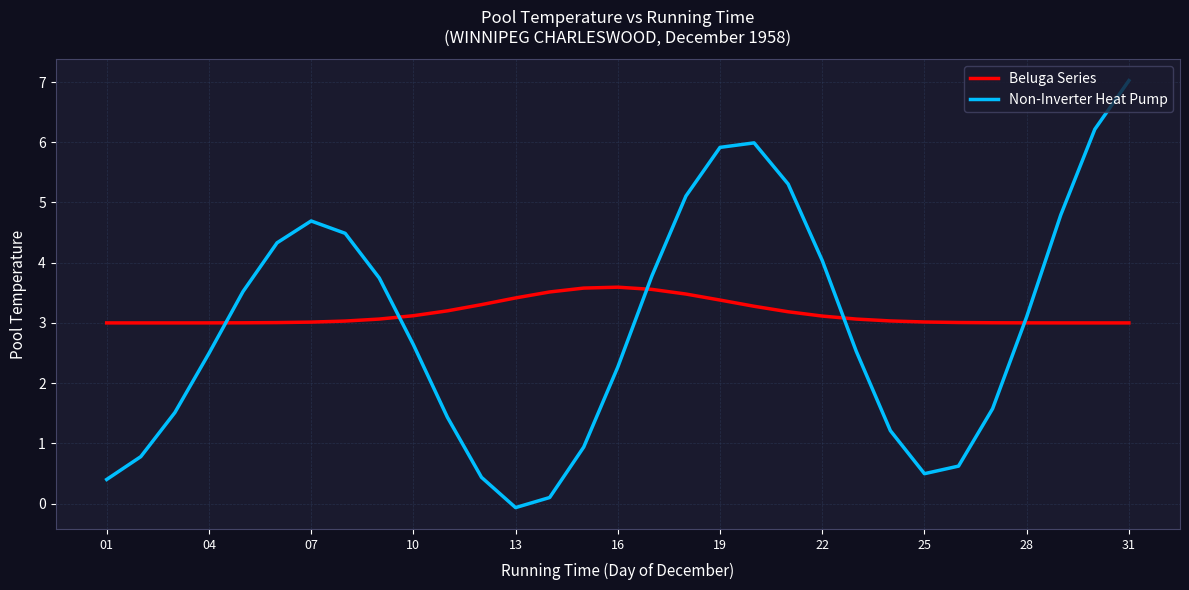

What is the average value of the Non-Inverter Heat Pump series?

2.9